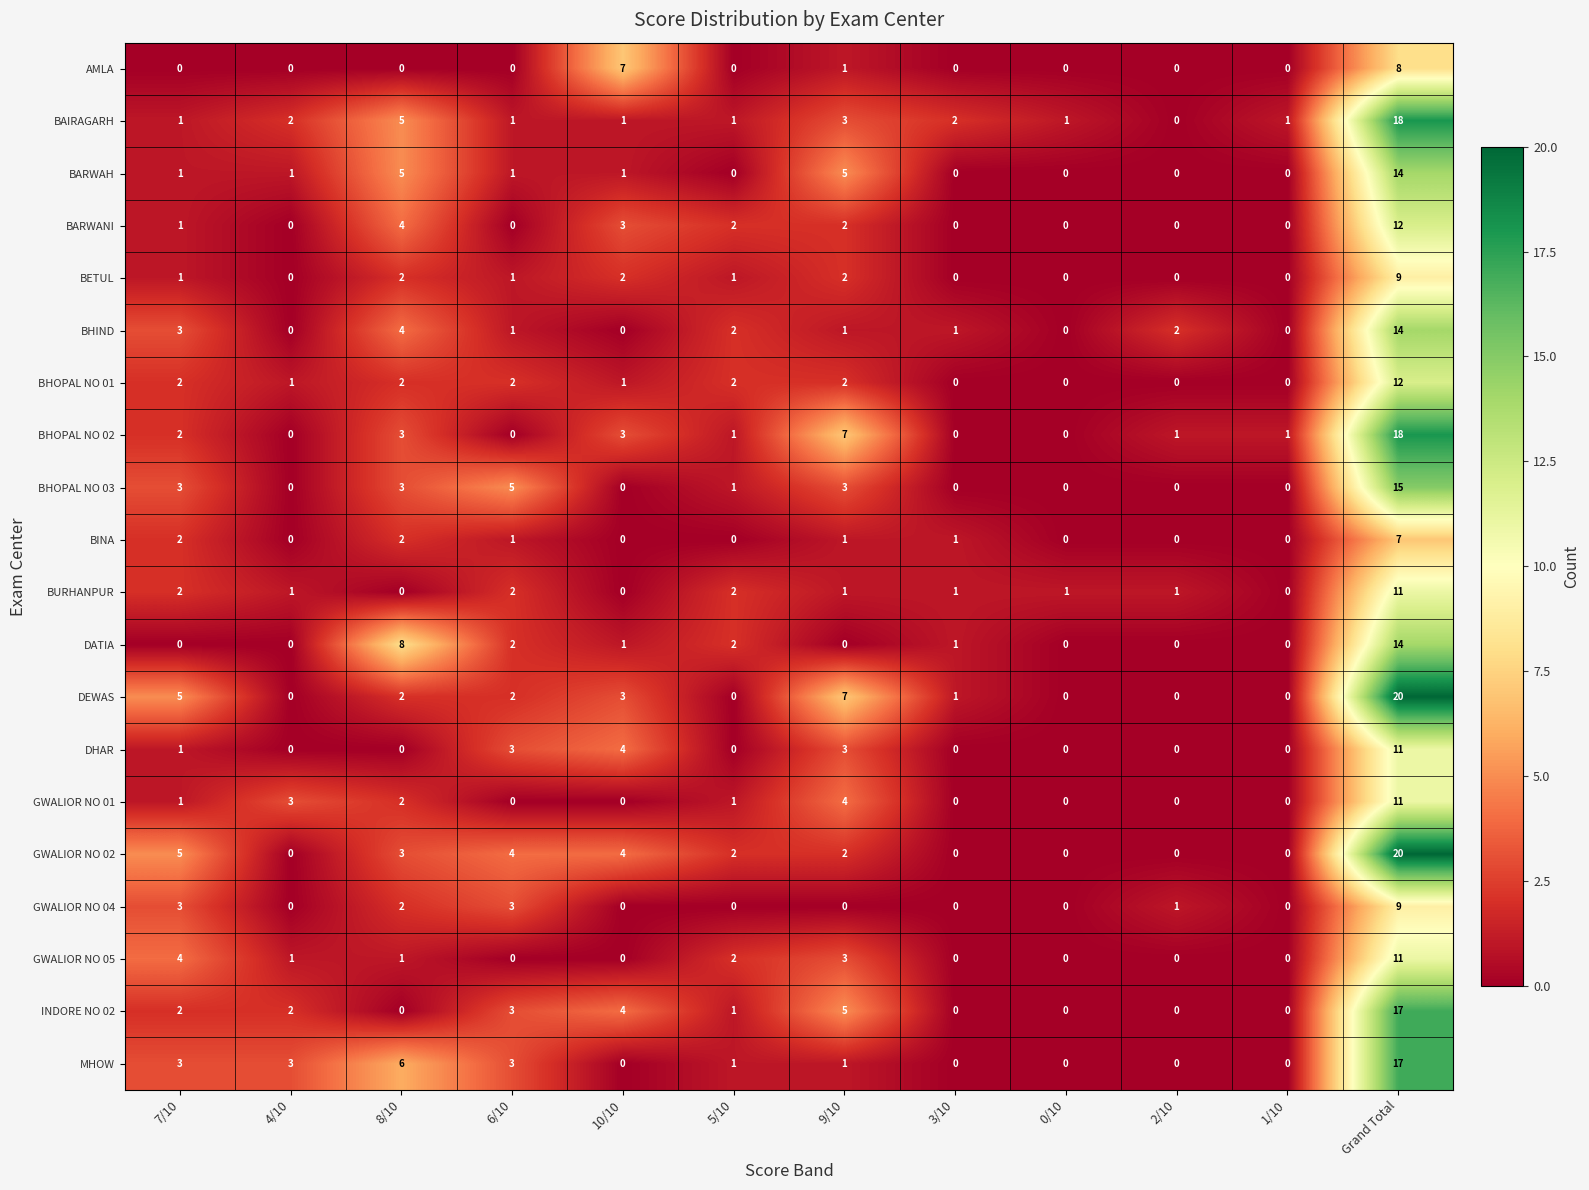

True or false: GWALIOR NO 02 has a value of 8 at 3/10.

False